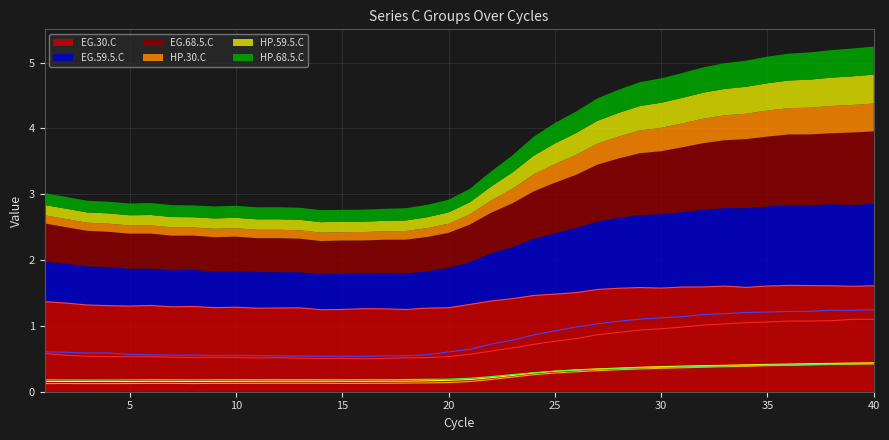

Between 31 and 16, which is larger?

31